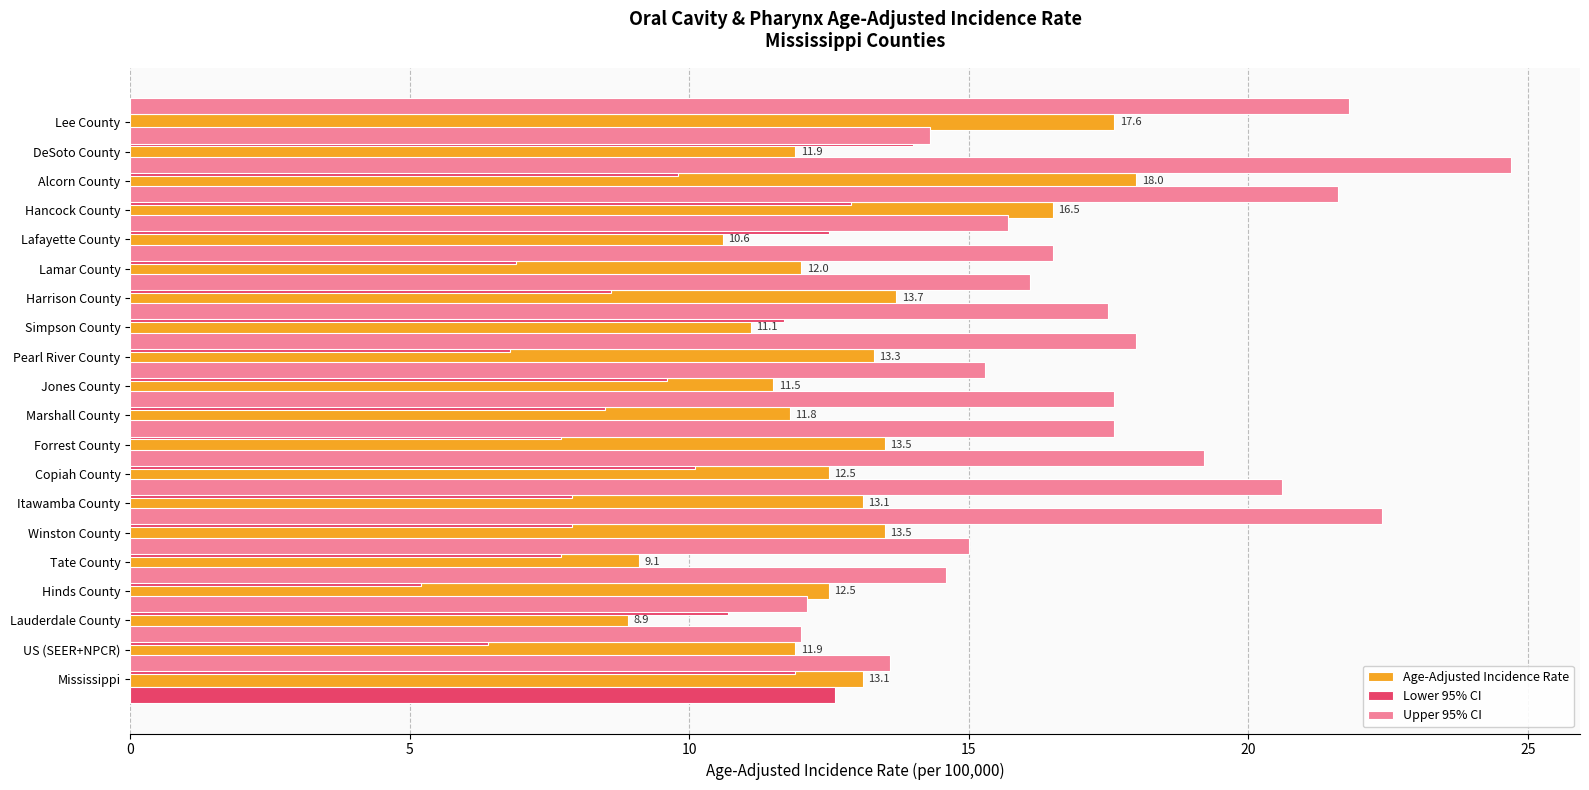

How many categories are shown in the chart?

20